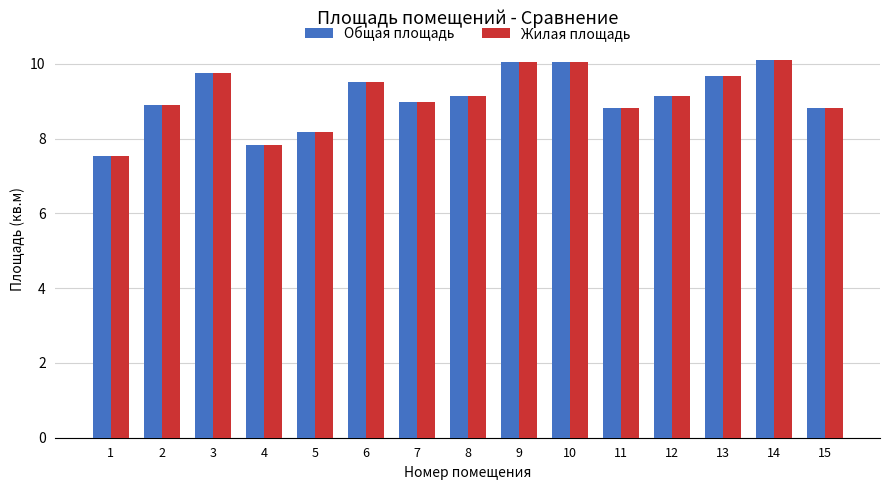

What is the difference between the second highest and second lowest values in the Жилая площадь series?

2.2